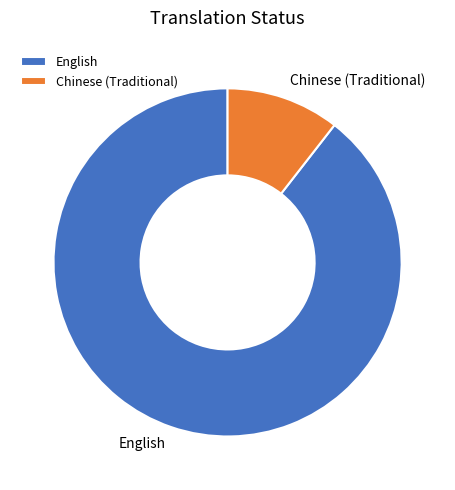

Is the sum of Chinese (Traditional) and English greater than half?

Yes